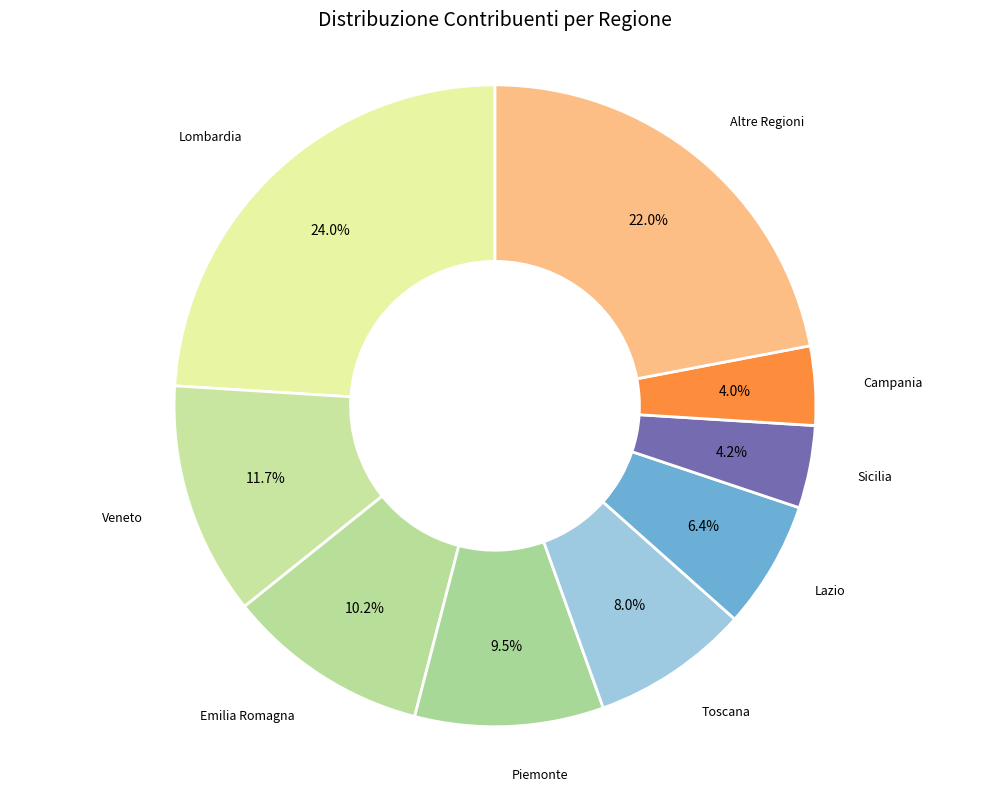

What is the largest slice in the pie chart?

Lombardia